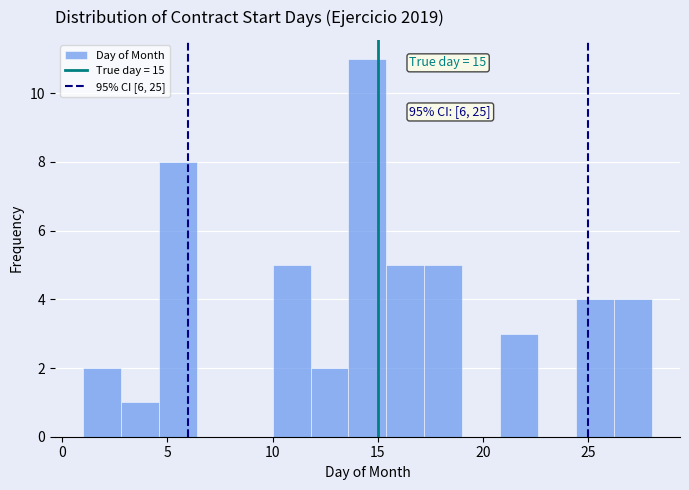

Around what value on the x-axis is the tallest bar? Give the approximate position of its centre, as read against the axis.

14.5